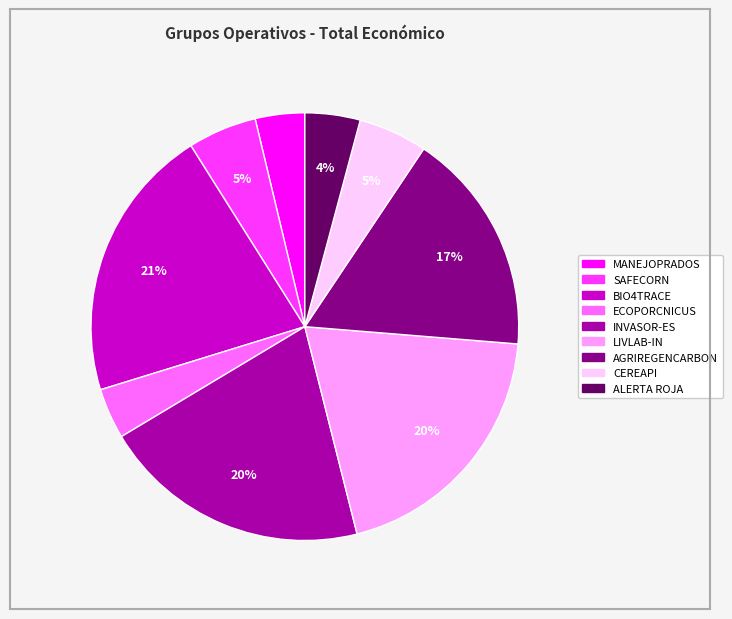

Is there a majority slice in this chart?

No